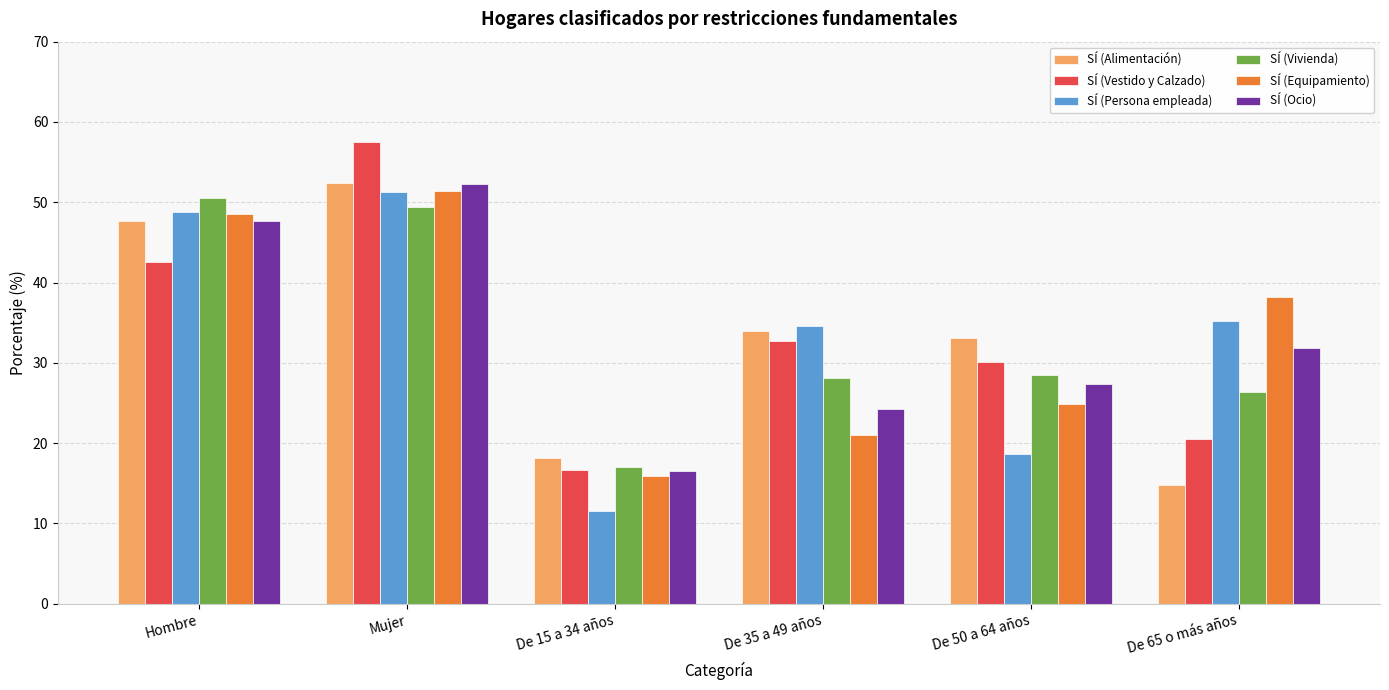

What is the spread (max minus min) of values at De 15 a 34 años?

6.6